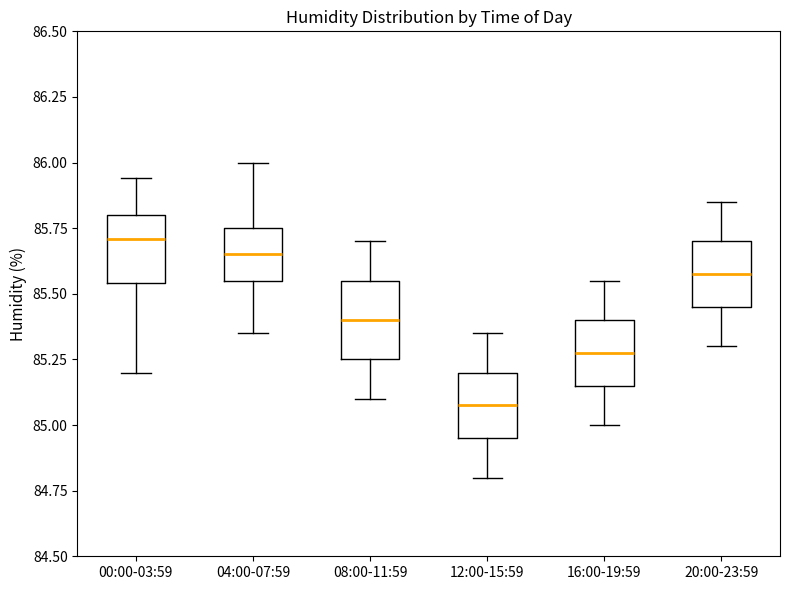

Where does the median line of the box for 12:00-15:59 sit on the y-axis? The values are not printed on the chart, so give them approximately, as read against the axis.

85.10